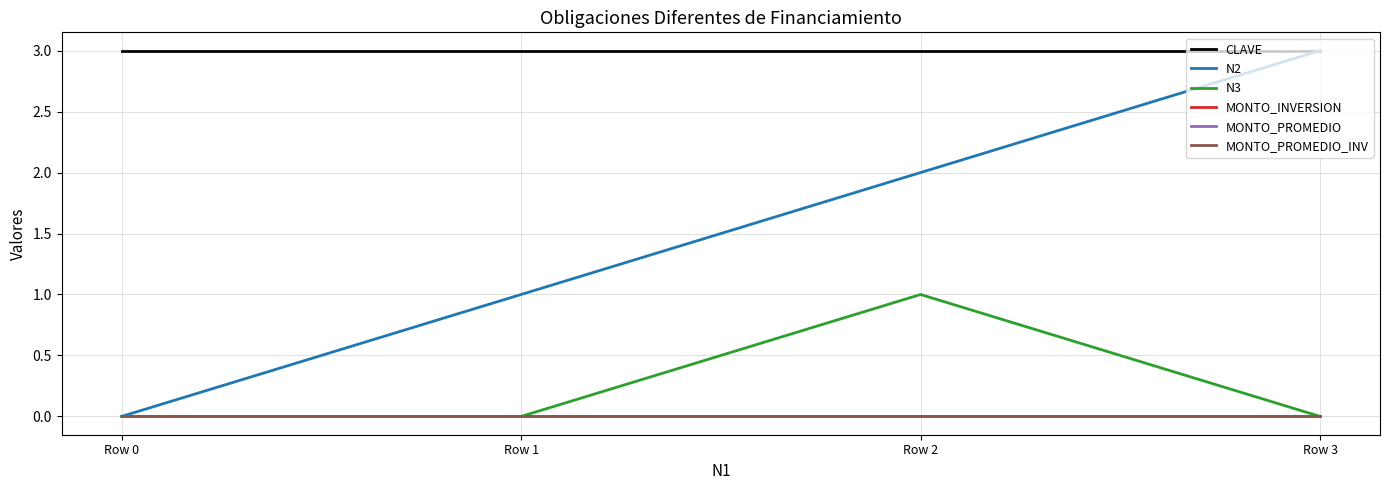

True or false: N2 and MONTO_PROMEDIO_INV intersect in this chart.

False